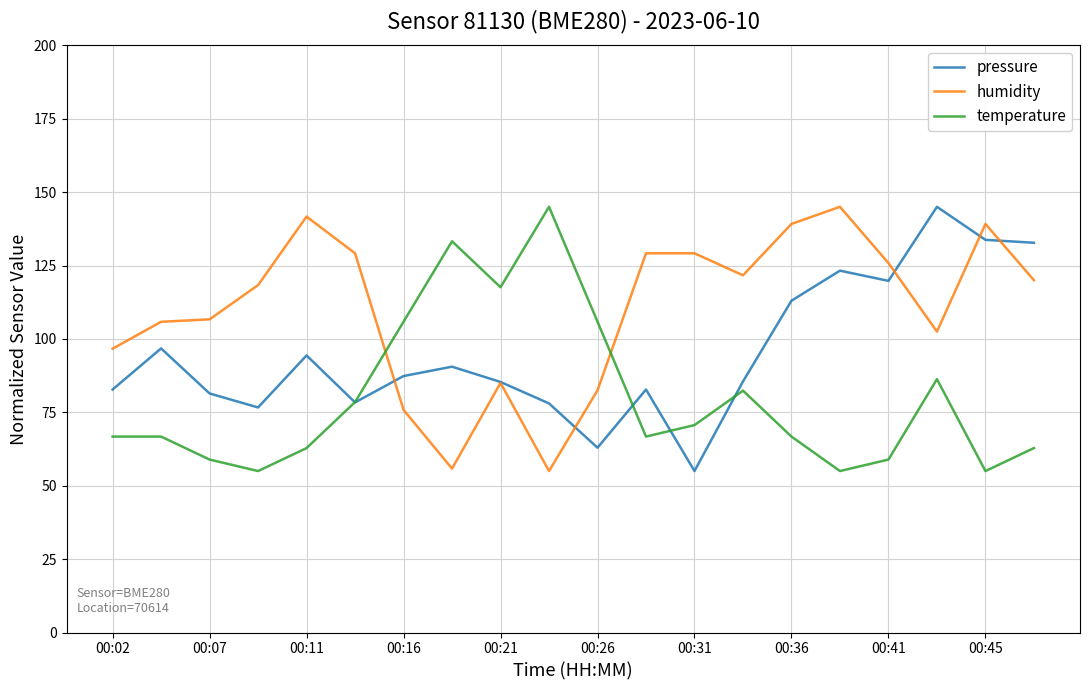

How many lines are shown in the chart?

3